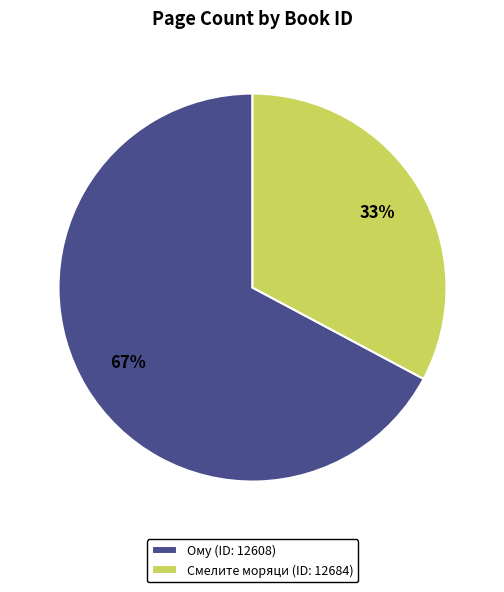

Which slice is the smallest?

Смелите моряци (ID: 12684)